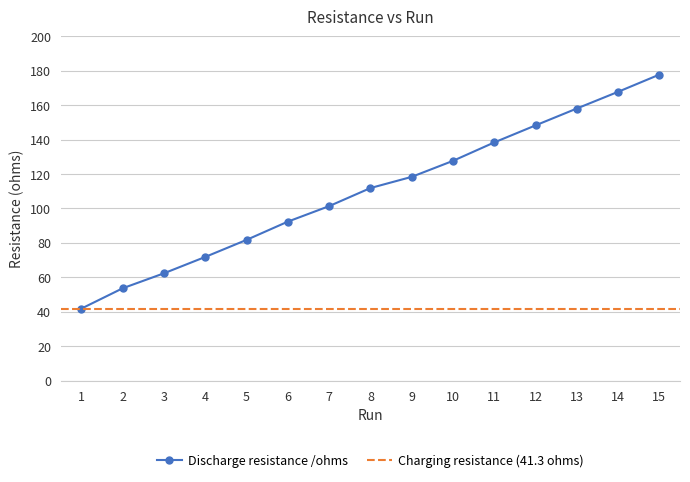

Between 9 and 8, which is larger?

9